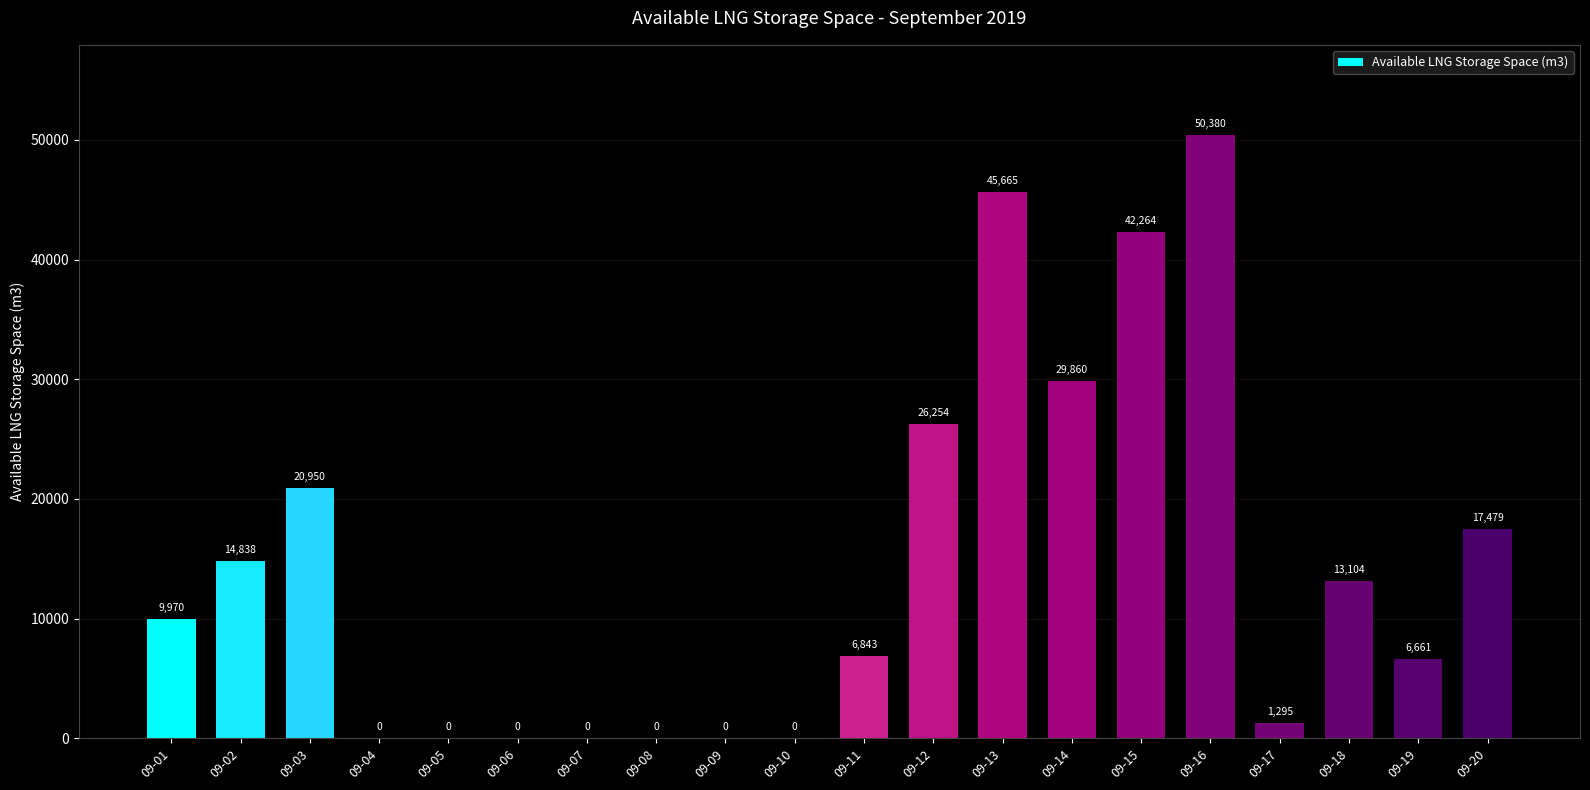

Is it true that the value at 09-09 is -19843?

False